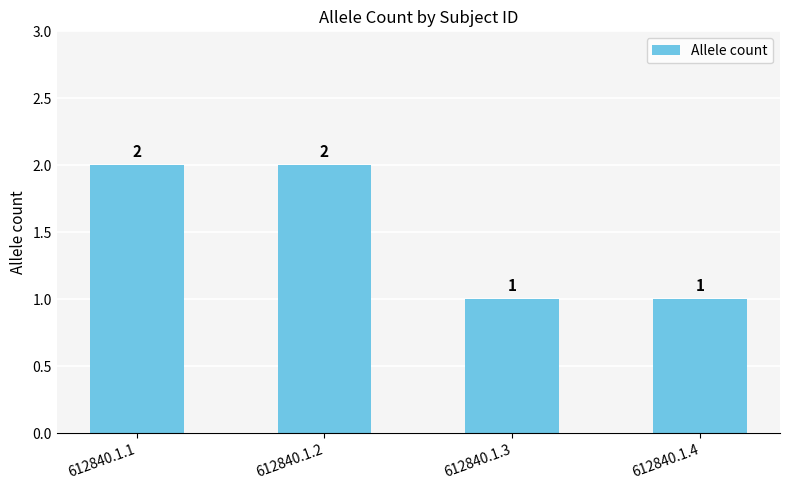

How many data points does each series have?

4